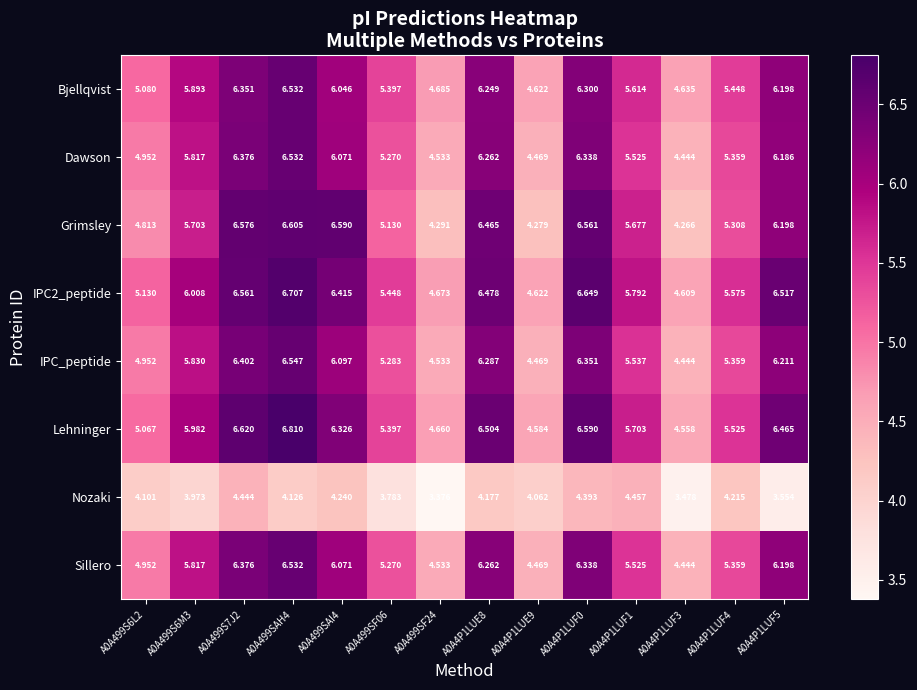

How many series are shown in this chart?

8